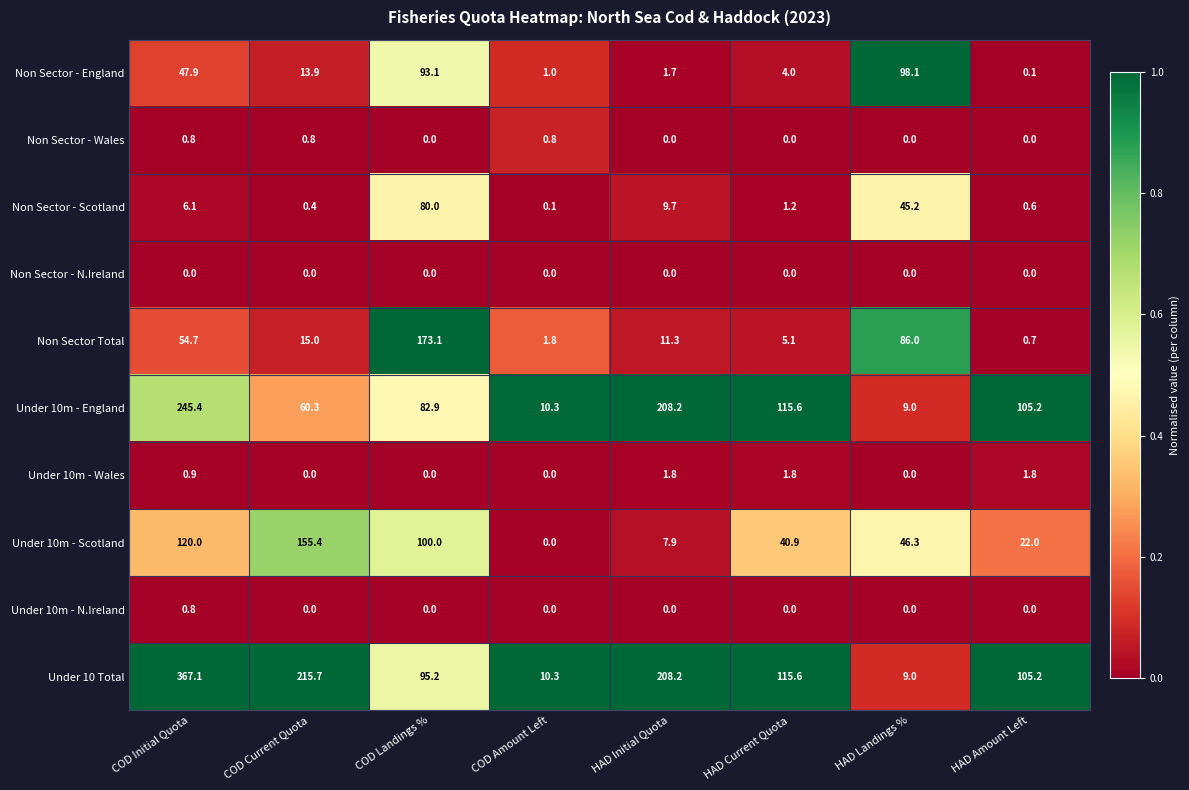

Where is Non Sector Total nearest to the value 86?

HAD Landings %